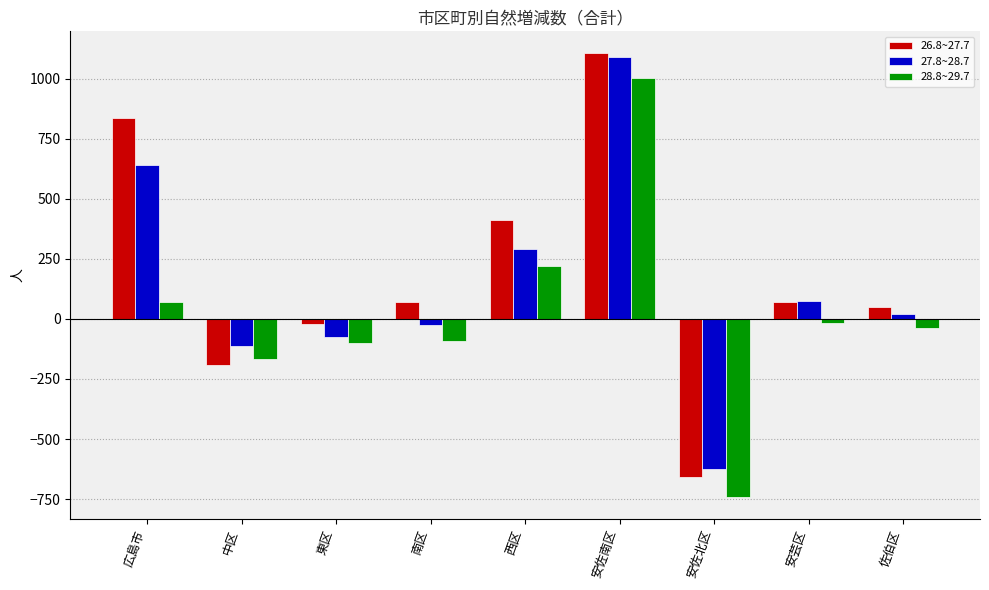

How many data points does each series have?

9